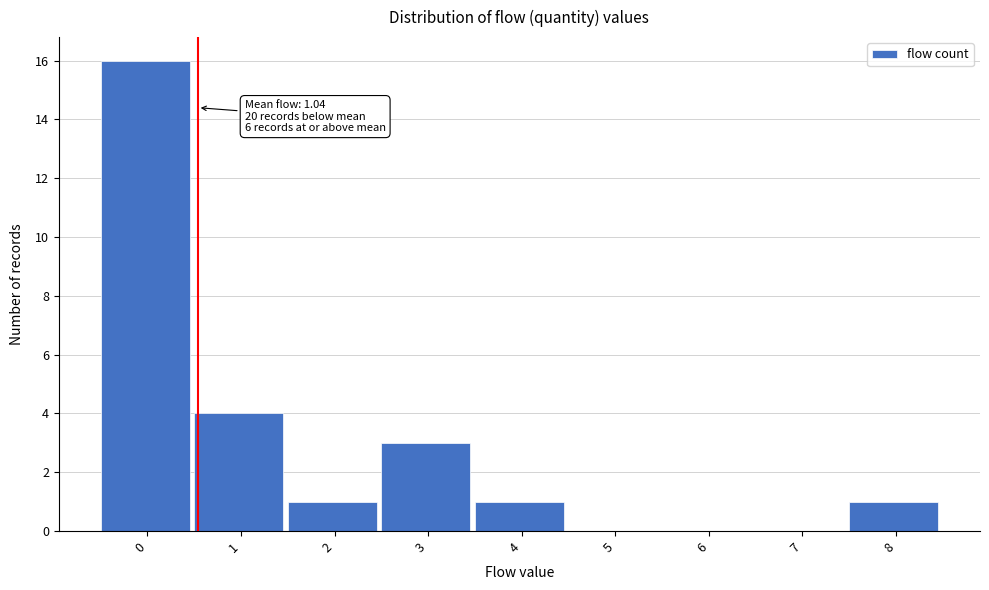

Reading left to right, list all the values displayed in this chart.

0=16	1=4	2=1	3=3	4=1	5=0	6=0	7=0	8=1